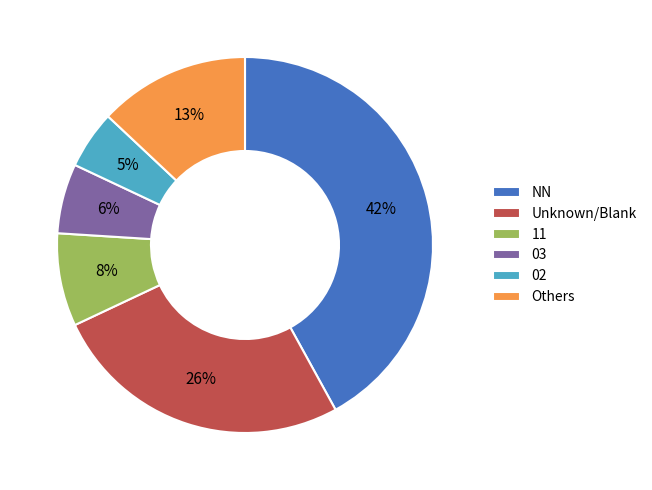

How many segments does this pie chart have?

6